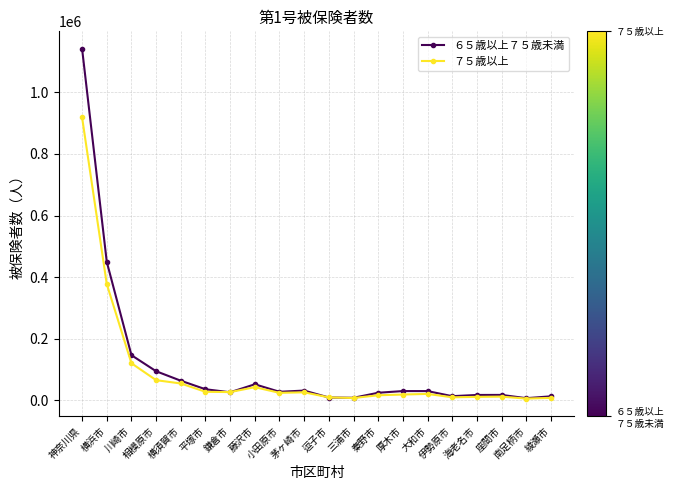

What is the maximum value shown in the chart?

1141606